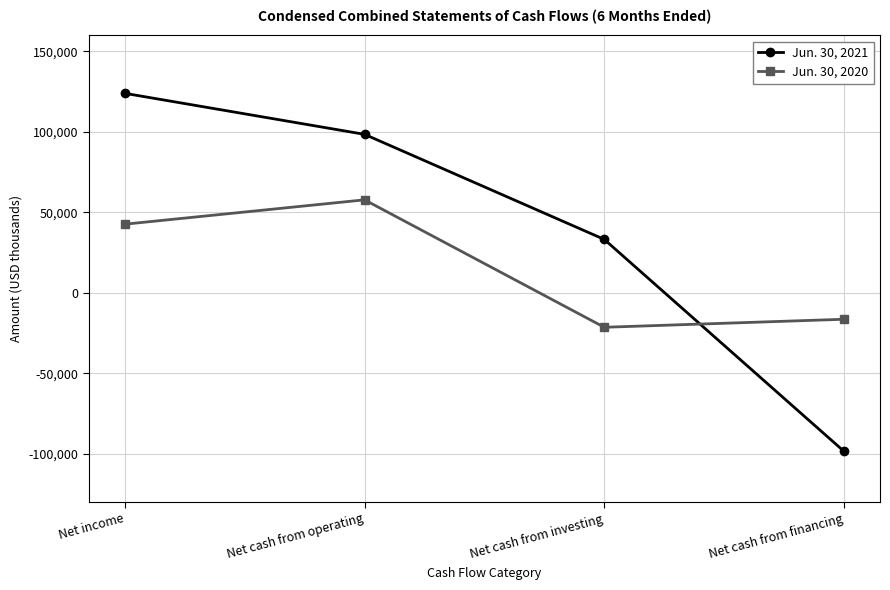

What are all the series names shown in the legend?

Jun. 30, 2021, Jun. 30, 2020